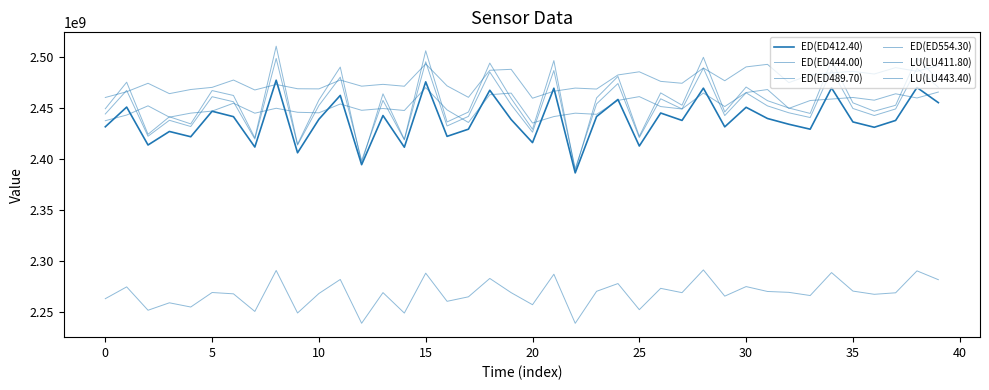

Where does the LU(LU443.40) series first go above 2451750253?

5